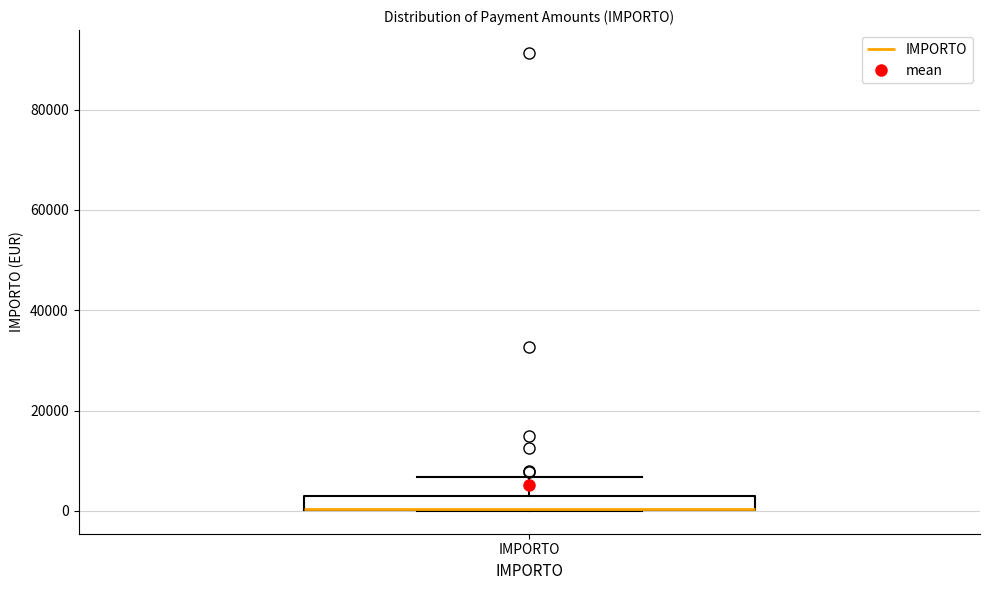

Where is the lower edge of the box for IMPORTO on the y-axis? The values are not printed on the chart, so give them approximately, as read against the axis.

0